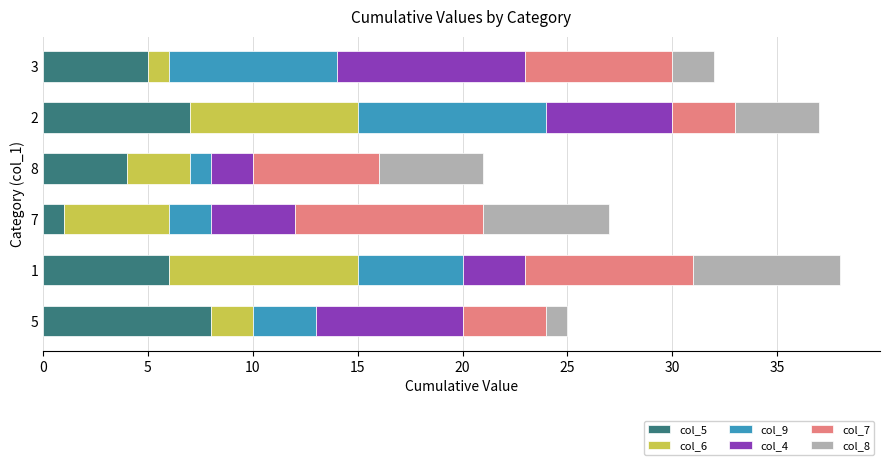

The value of col_5 at 2 is 7. True or false?

True